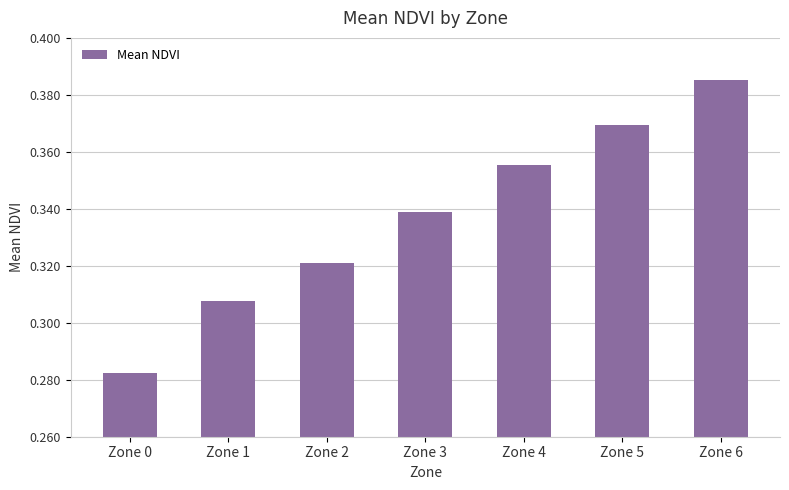

Does the chart contain any negative values?

No